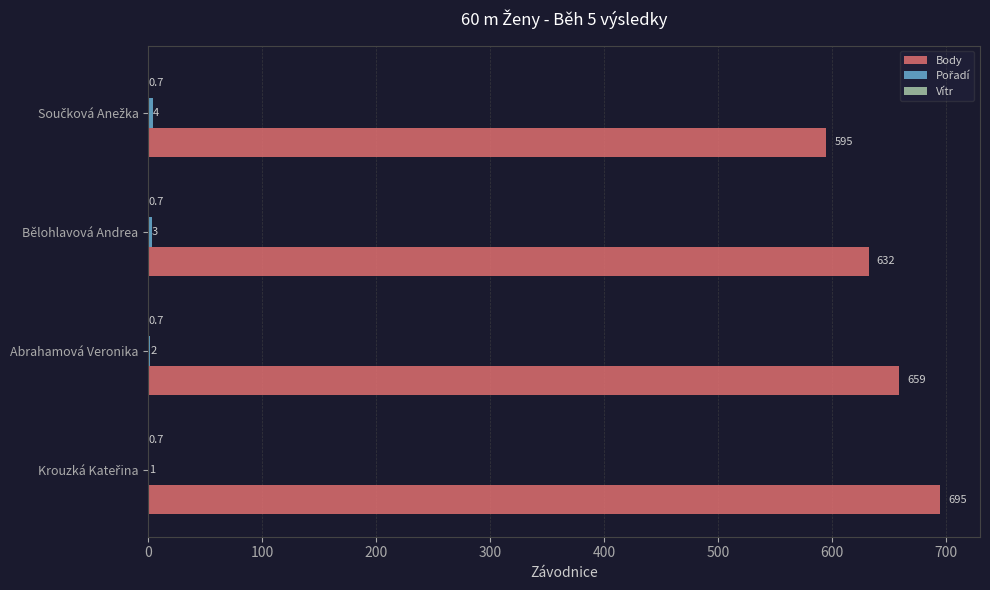

How many data points does each series have?

4